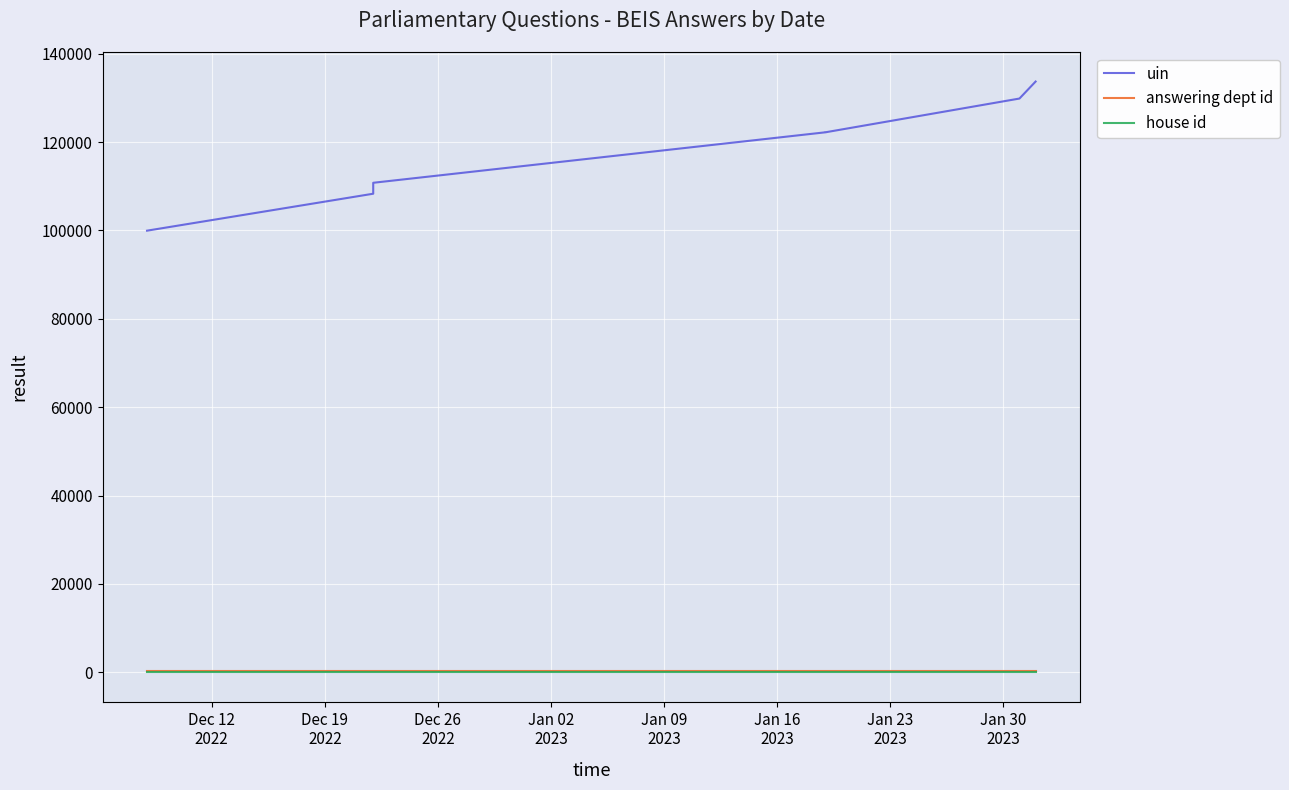

The value of house id at Jan 23
2023 is 0. True or false?

False